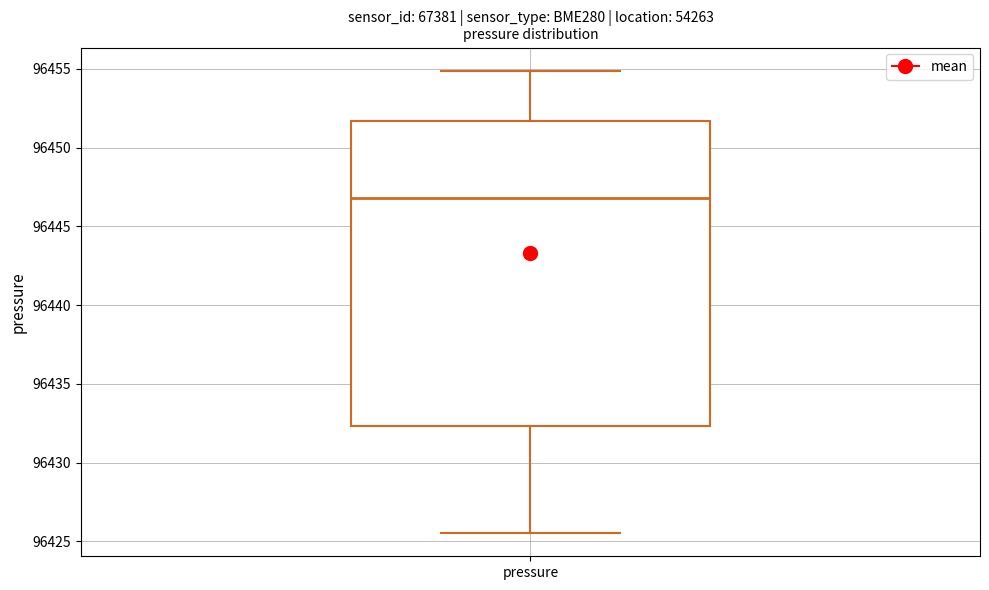

Read this box plot against the y-axis: the position of the median line, the range covered by the box, and the ends of both whiskers. The values are not printed on the chart, so give them approximately, as read against the axis.

median 96447.0, box 96432.5 to 96451.5, whiskers 96425.5 to 96455.0